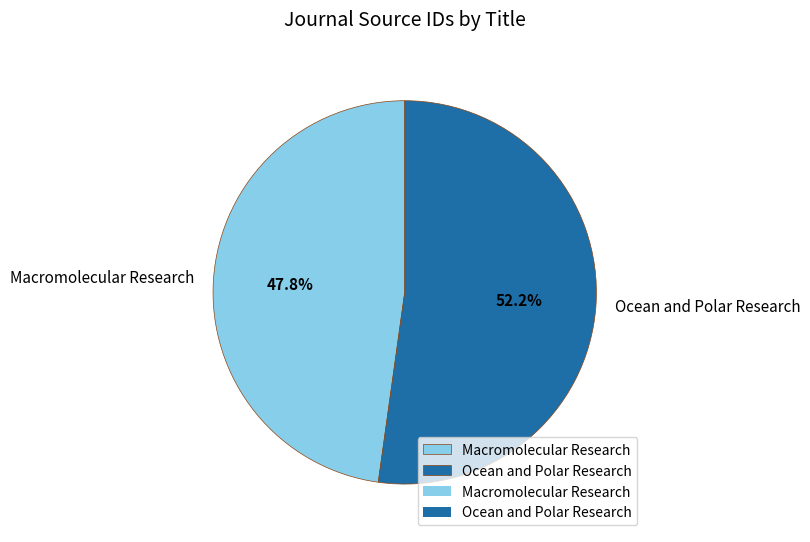

How many segments does this pie chart have?

2